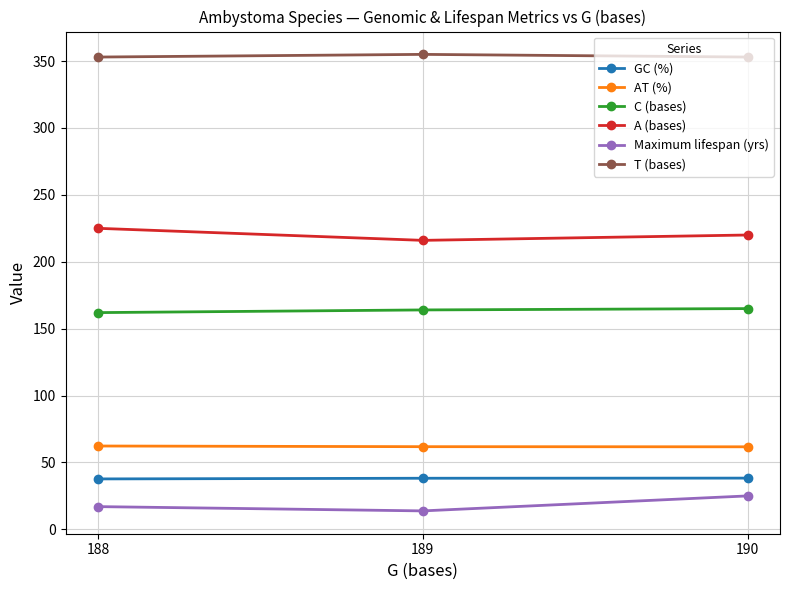

What is the value of the GC (%) point at the 3rd from the left?

38.3